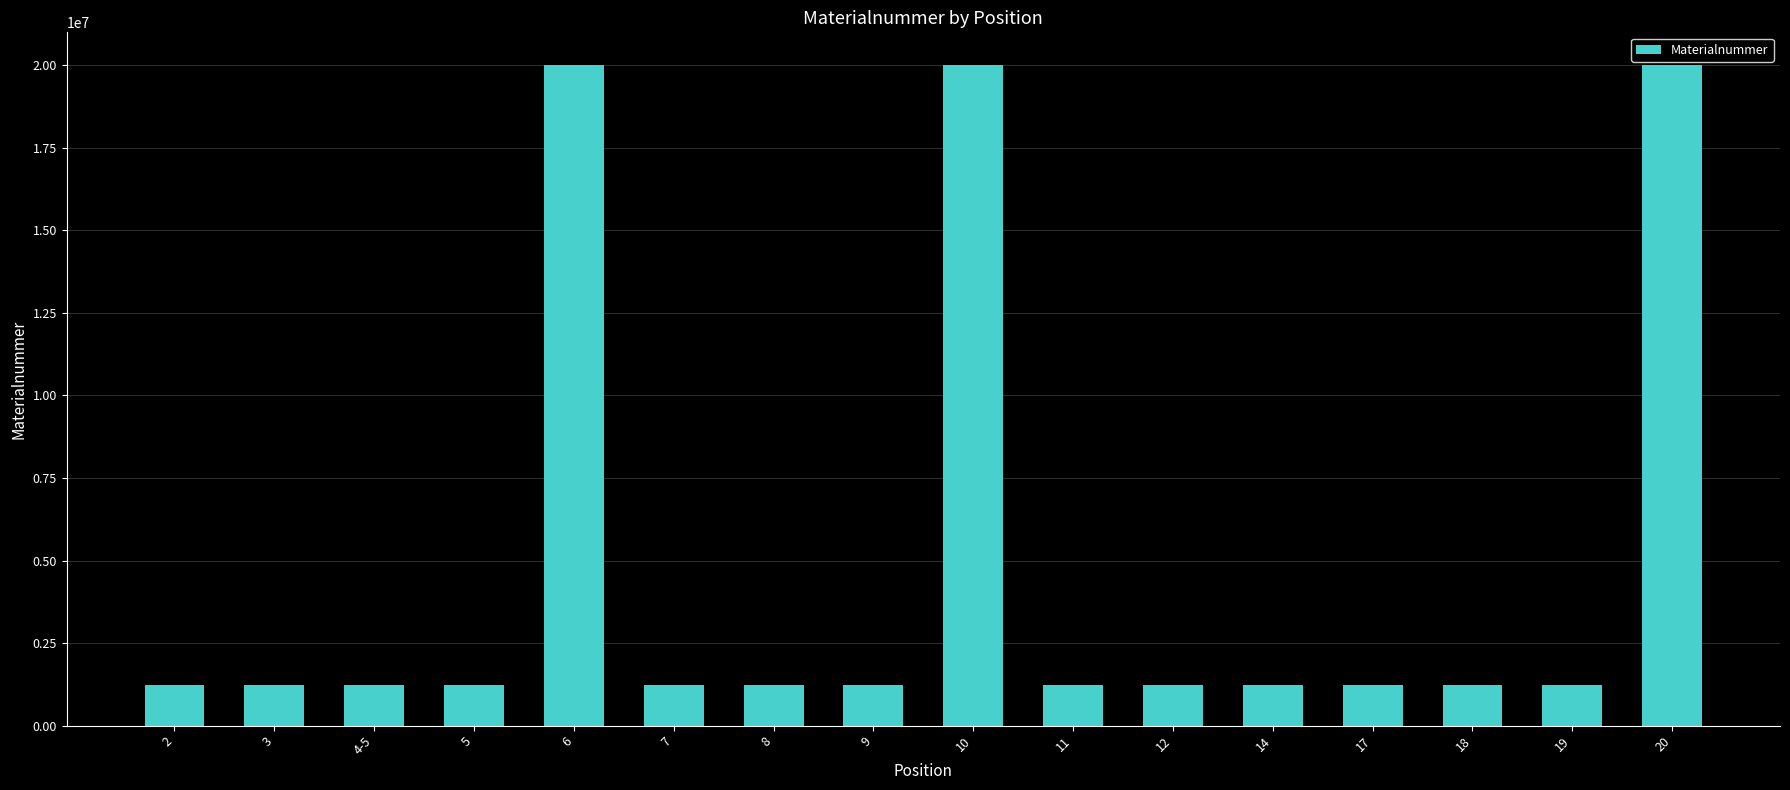

Does the chart contain stacked bars?

No